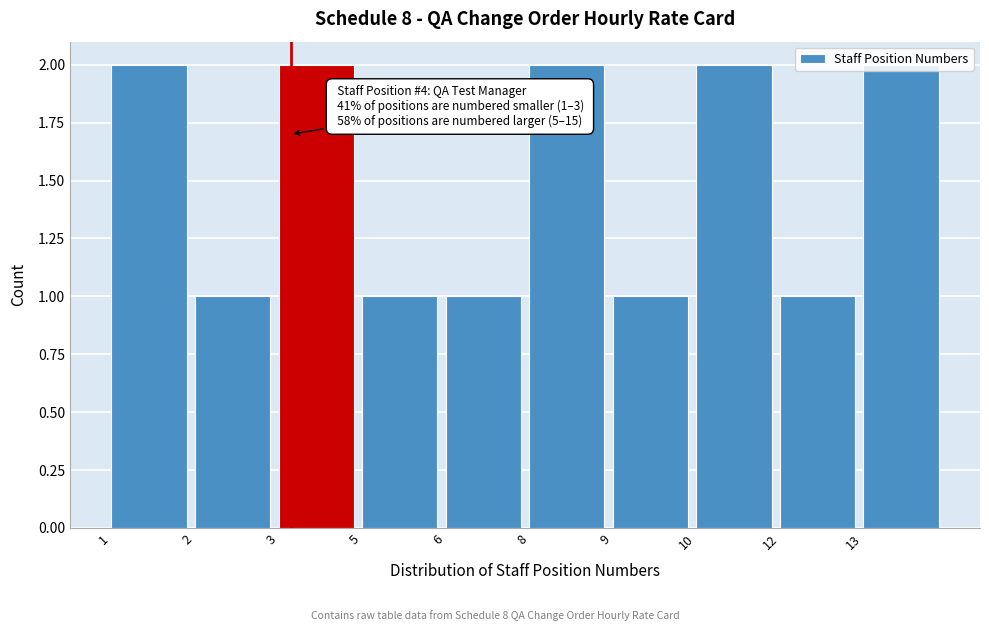

What is the value of the 6th bar from the left?

2